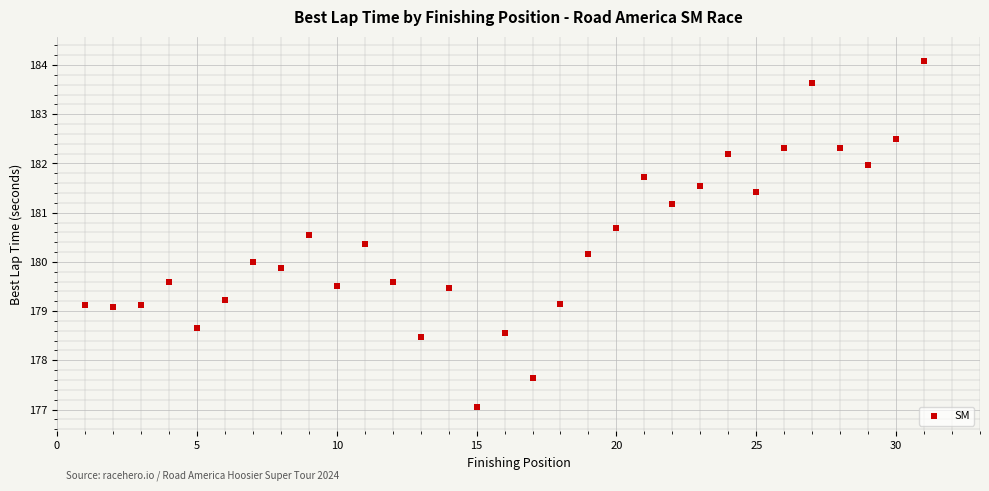

What is the range of Y values (max minus min)?

7.0